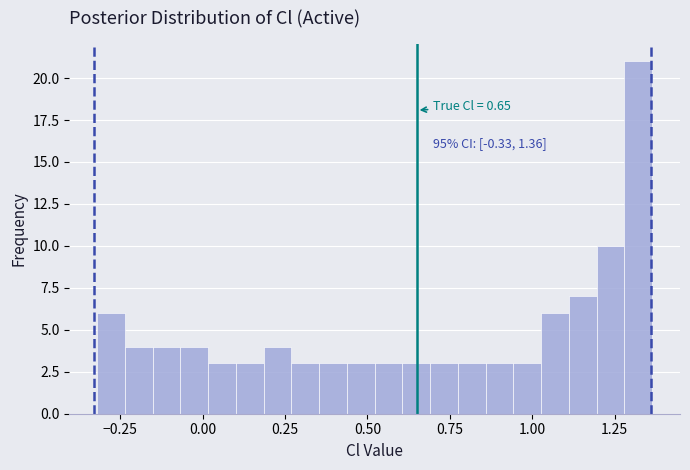

Around what value on the x-axis is the tallest bar? Give the approximate position of its centre, as read against the axis.

1.30